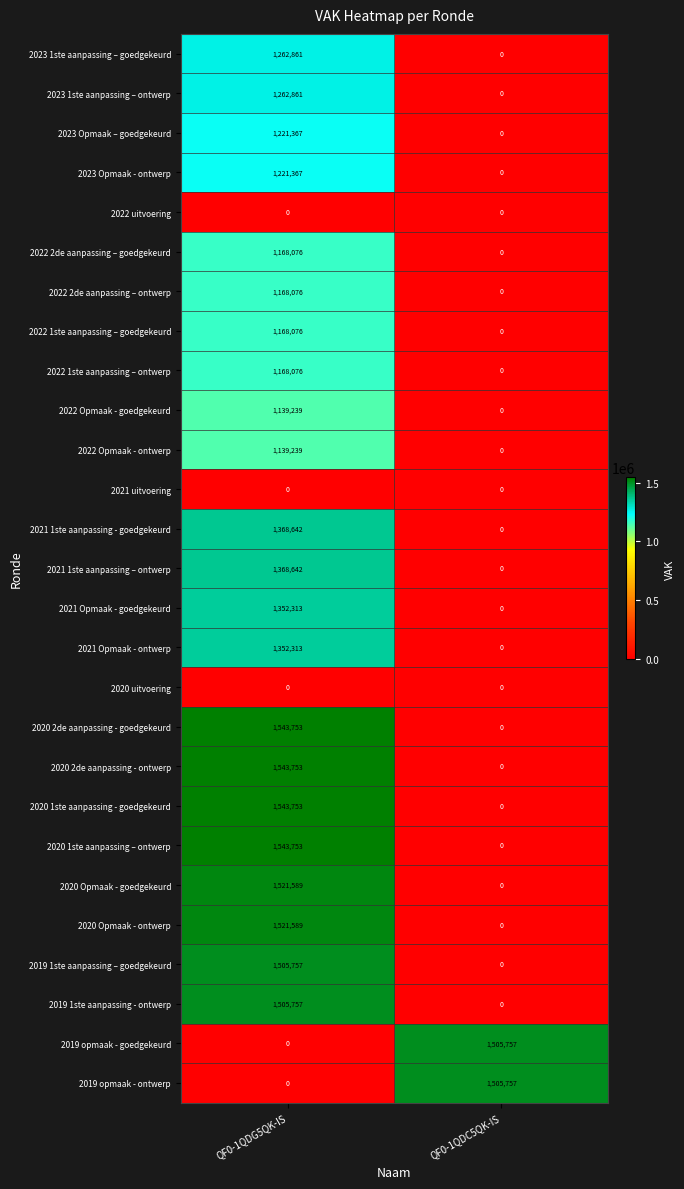

At how many categories does at least one series exceed 1104886?

2